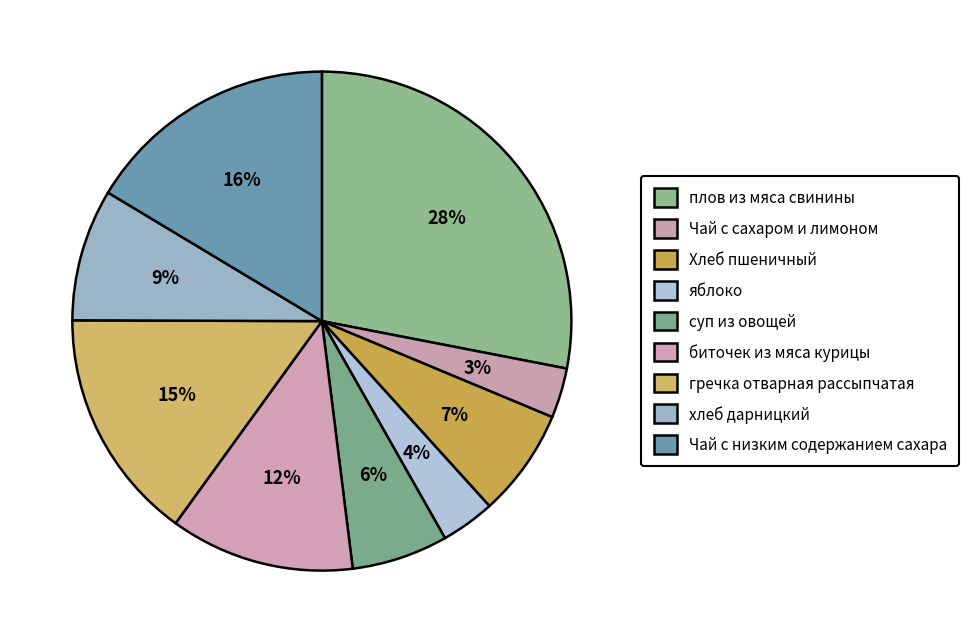

The Чай с сахаром и лимоном slice represents 1% of the pie. True or false?

False